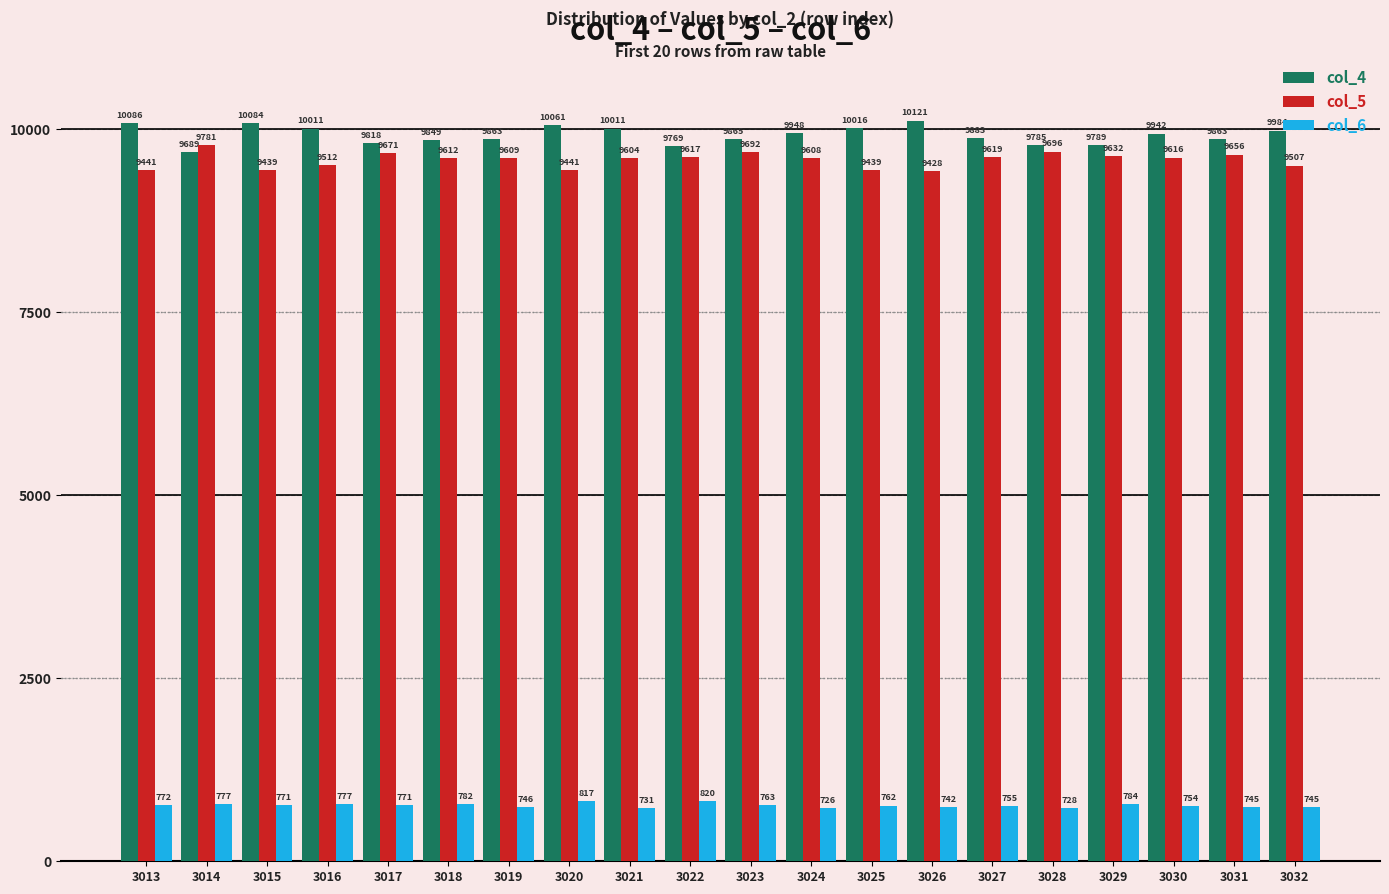

What is the maximum value shown in the chart?

10121